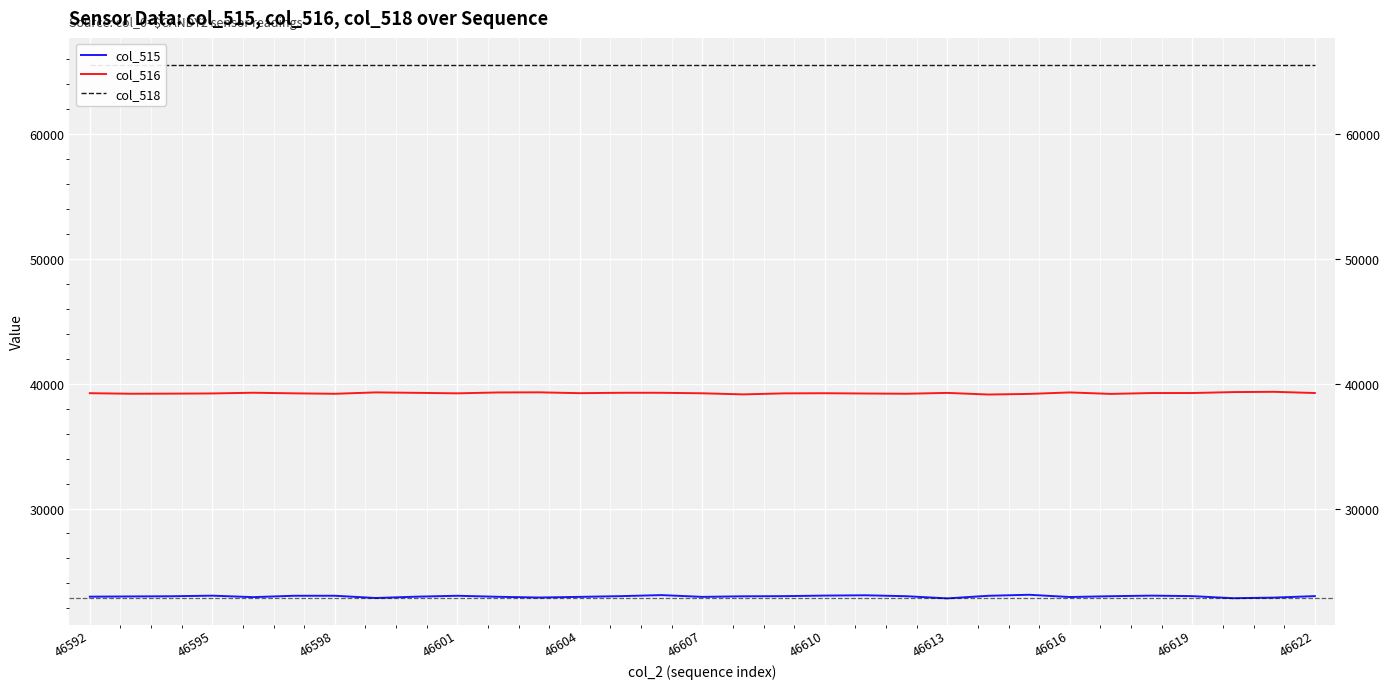

The value of col_515 at 46598 is 22975. True or false?

True